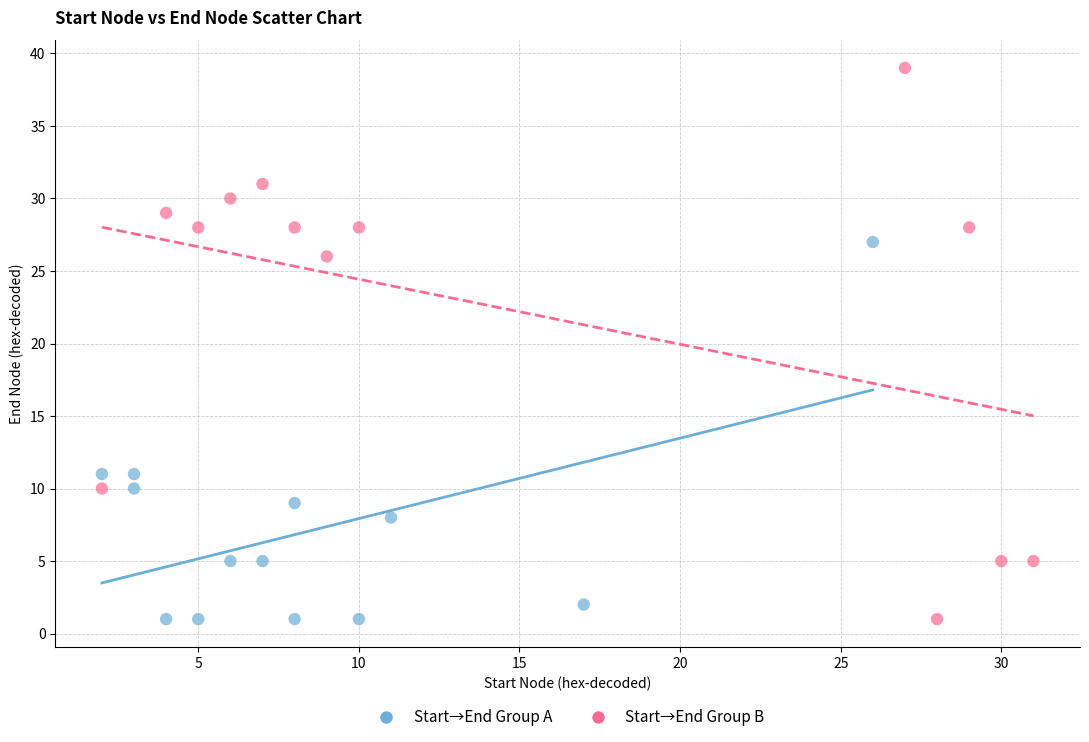

Which series contains the highest Y value?

Start→End Group B